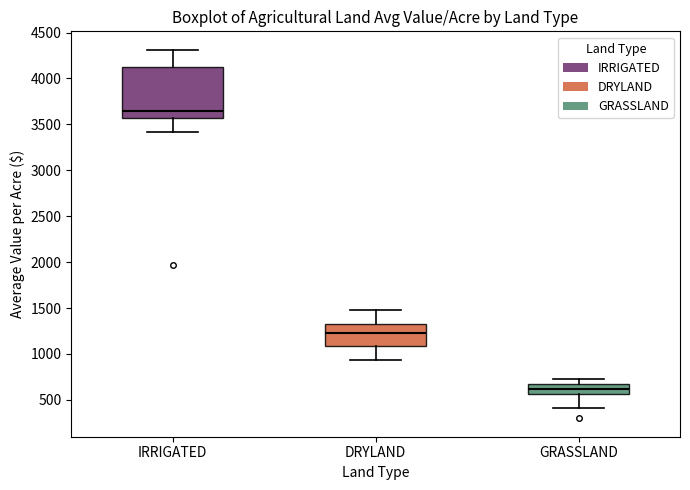

Where is the upper edge of the box for GRASSLAND on the y-axis? The values are not printed on the chart, so give them approximately, as read against the axis.

700